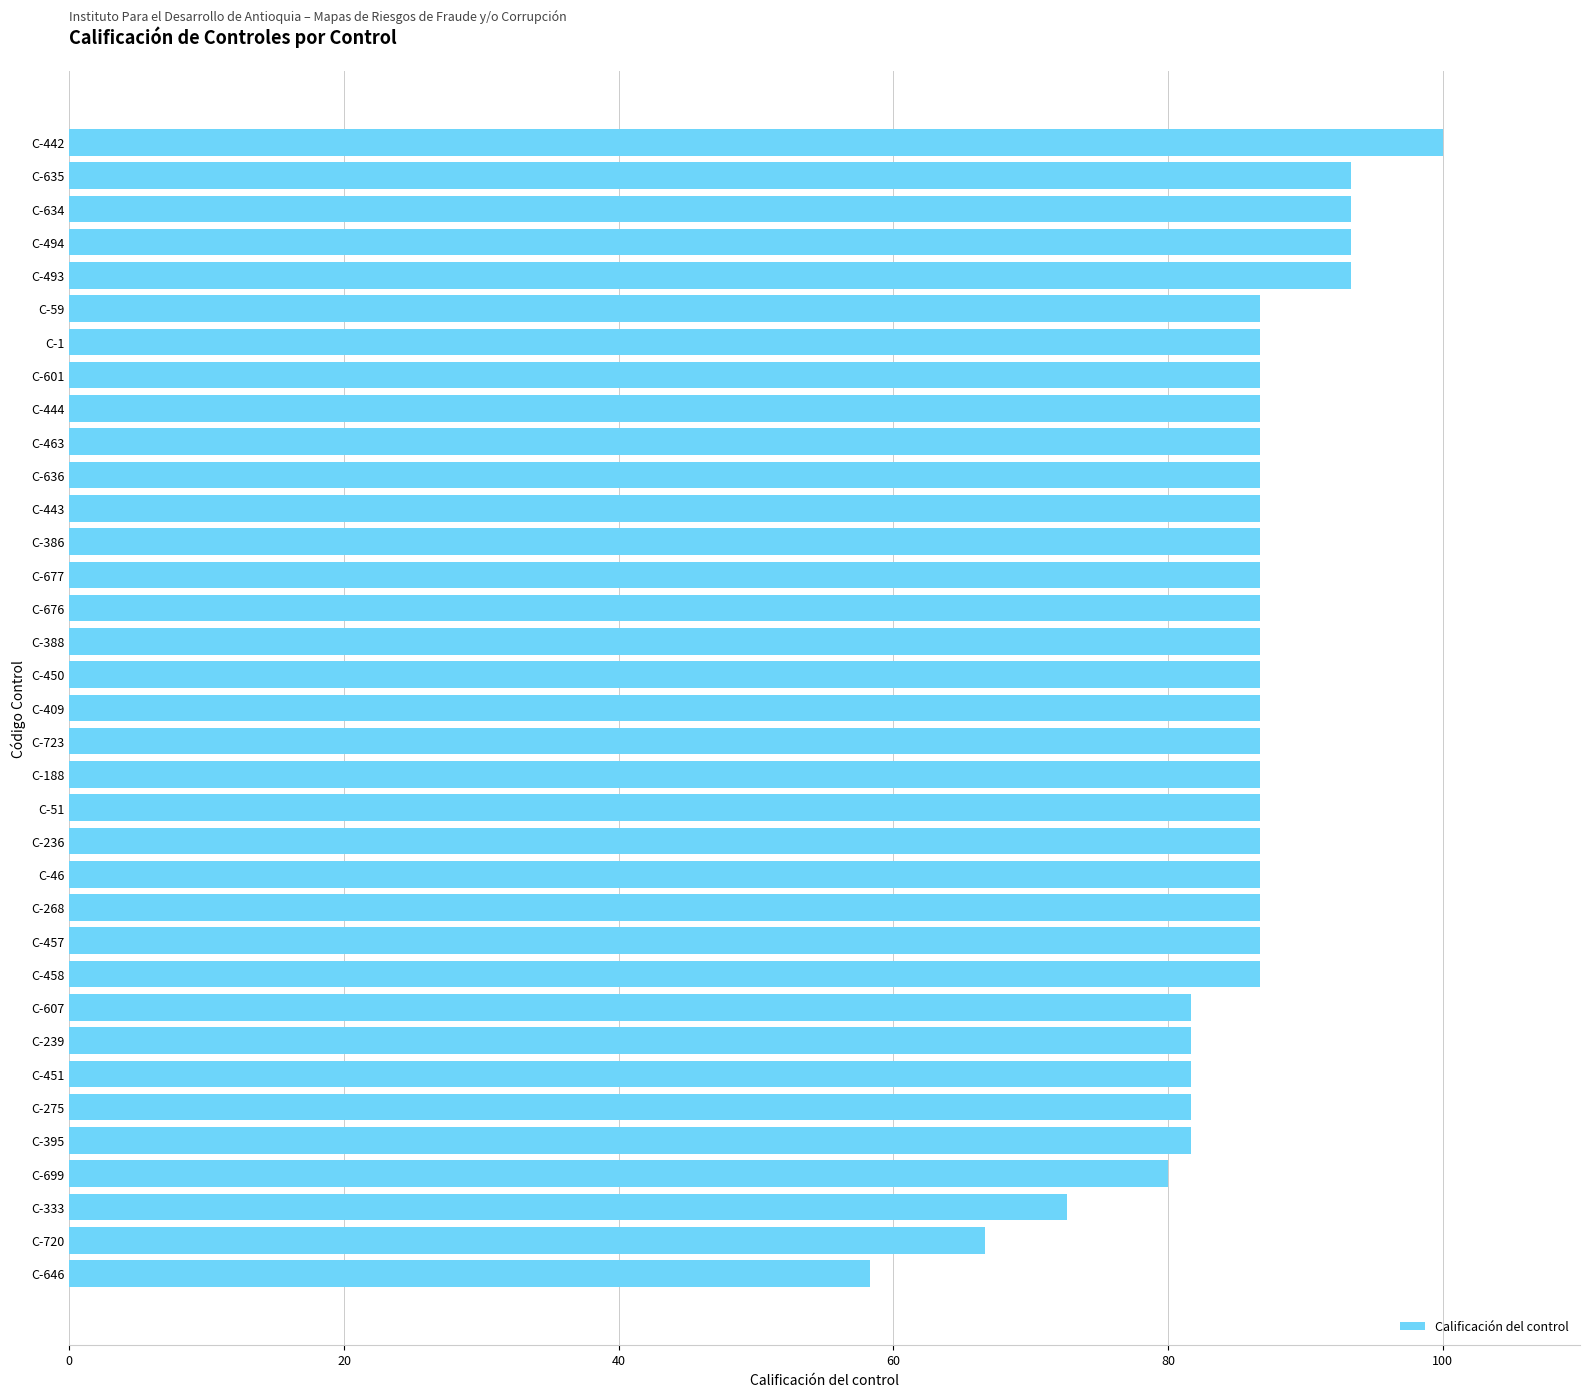

What is the difference between the second highest and second lowest values?

26.7